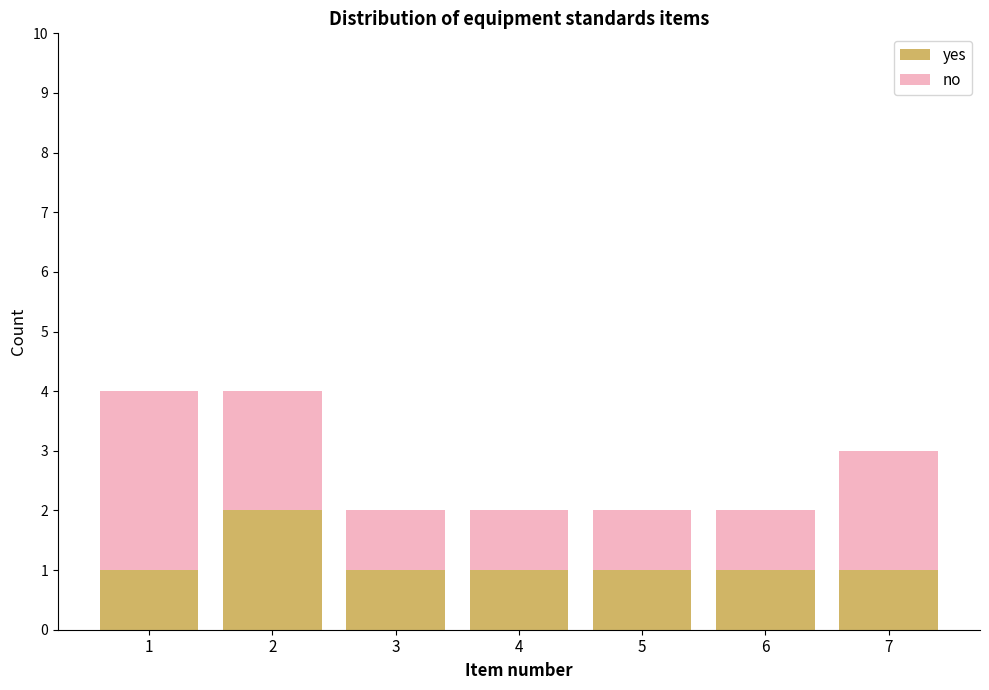

The yes series shows 2 at 3. True or false?

False